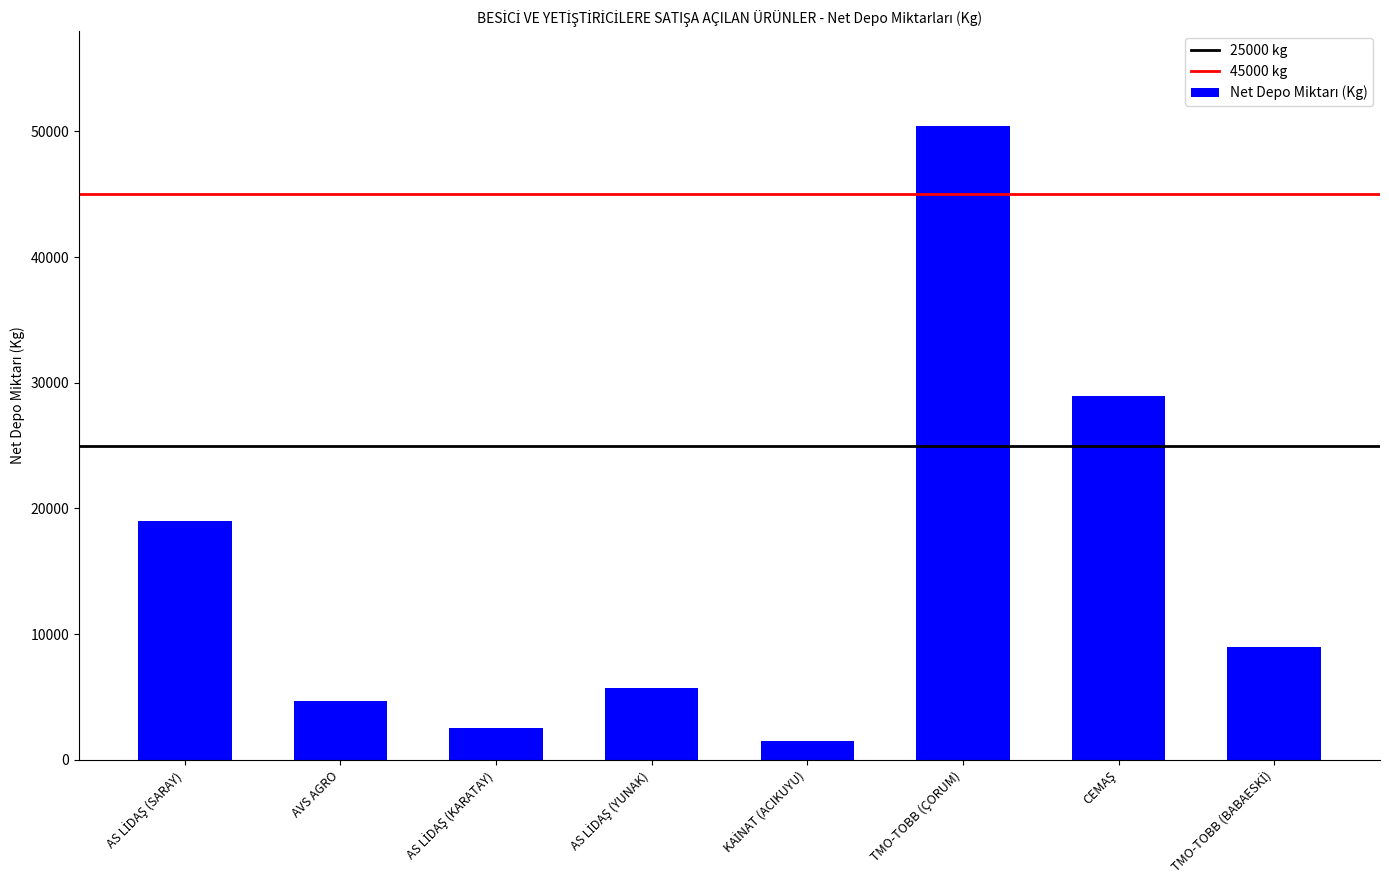

What is the average value?

15231